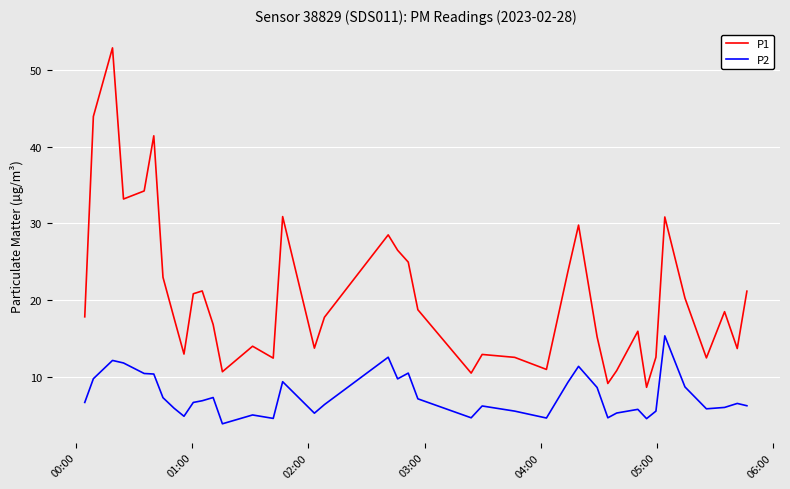

Rank the series by their maximum value, from highest to lowest.

P1, P2